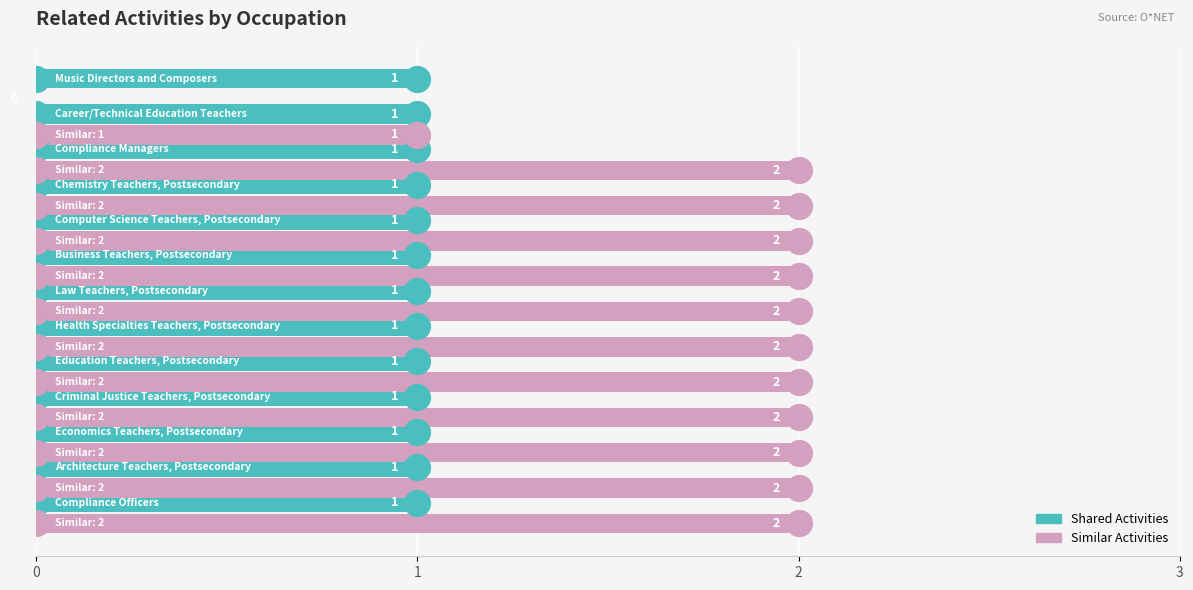

Is the value of Shared Activities at 10 greater than the value of Similar Activities at 2?

No